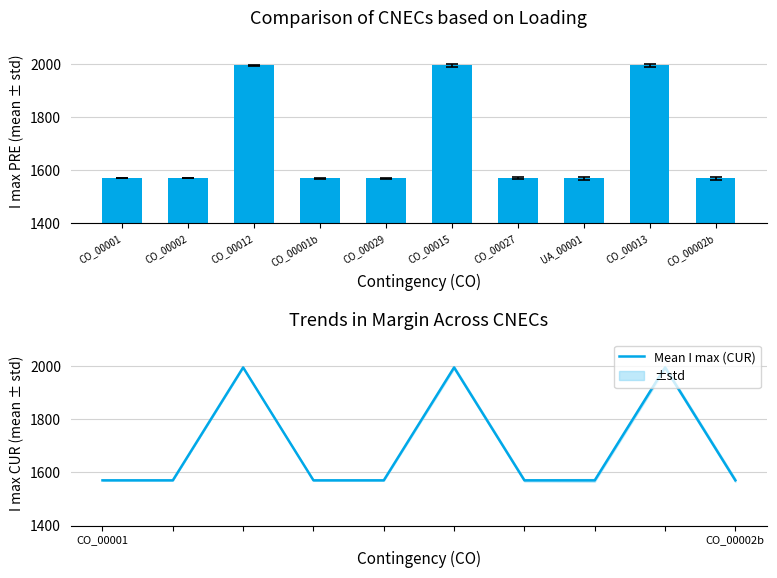

How many groups of bars are there?

10